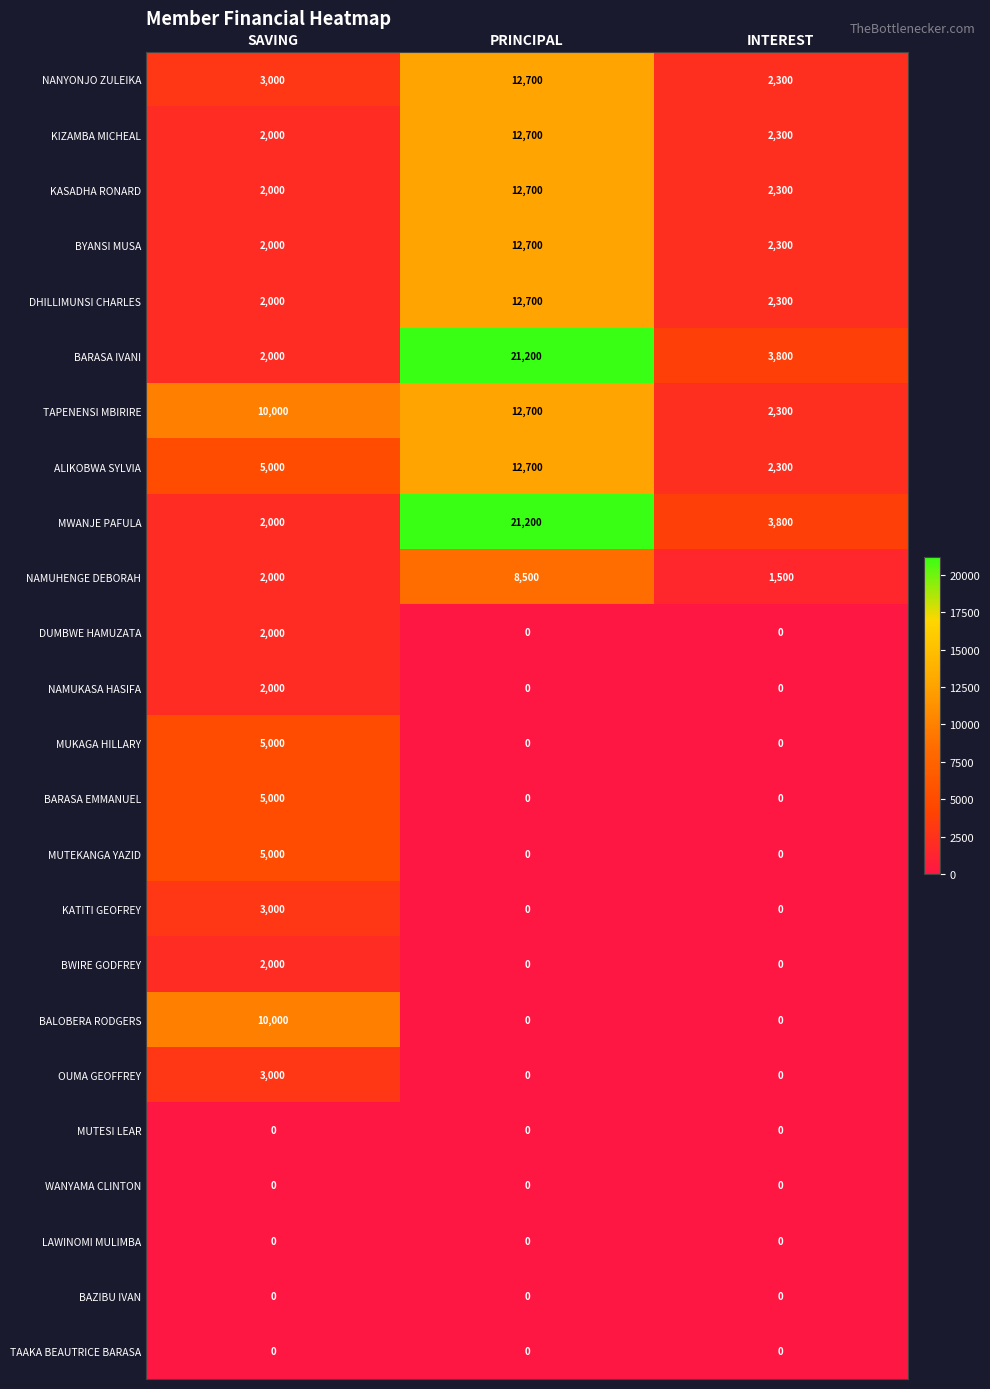

What is the sum of all NANYONJO ZULEIKA values?

18000